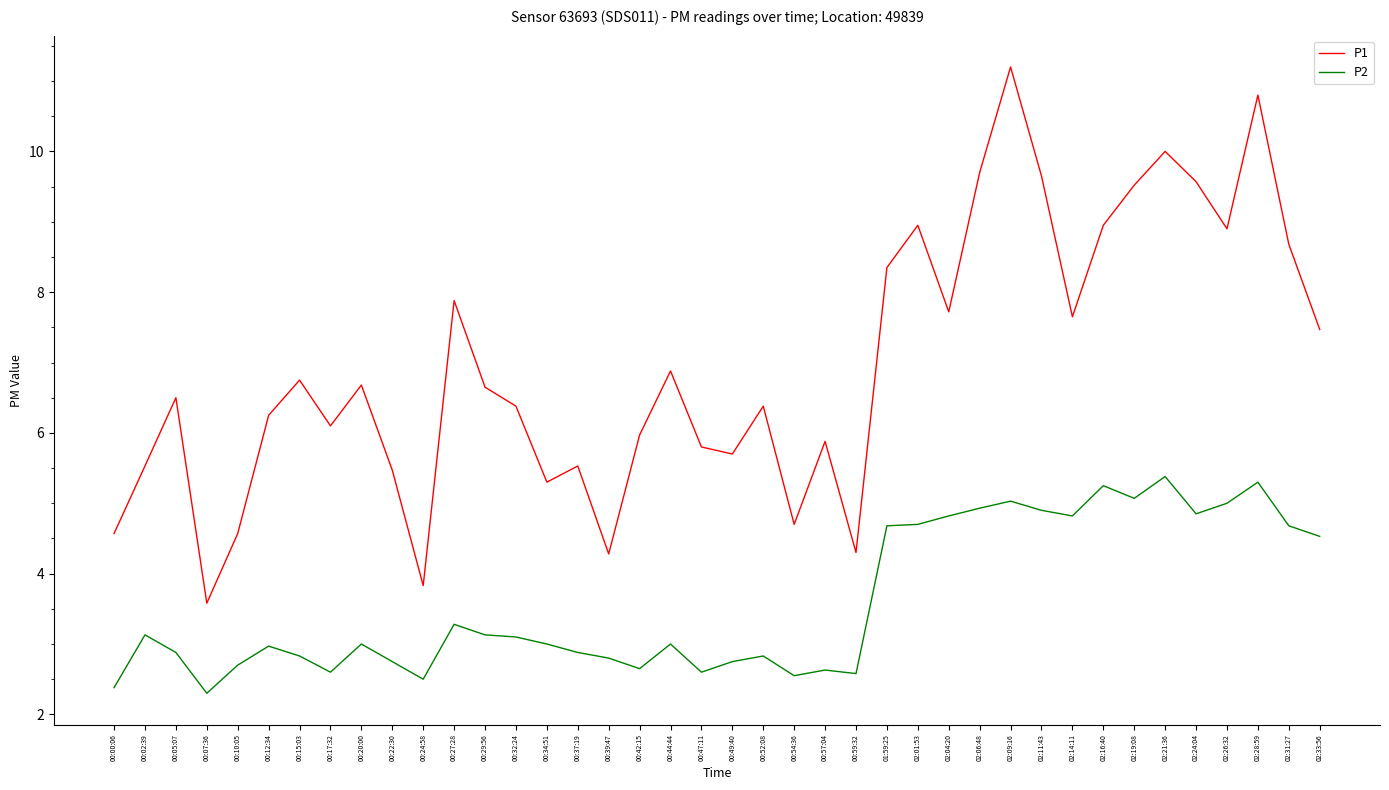

Count the number of categories in the chart.

40